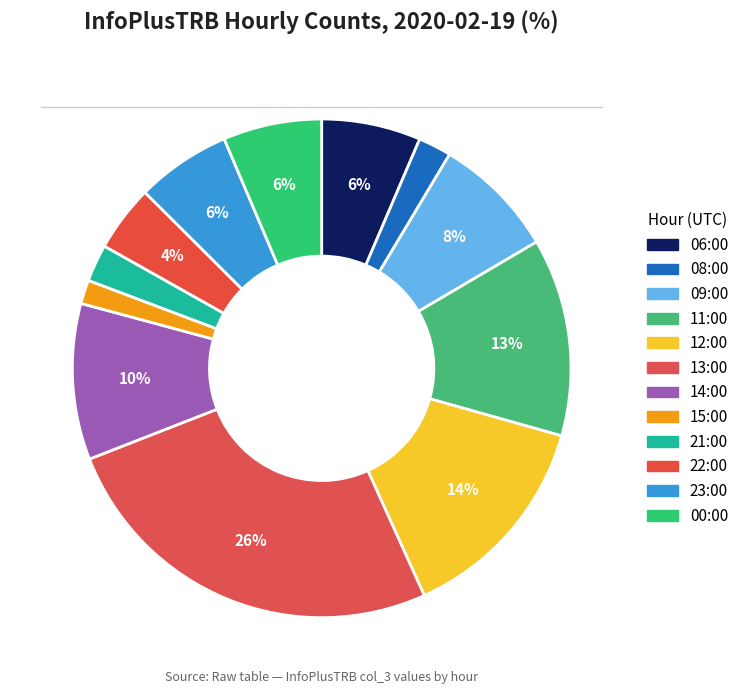

To the nearest percent, what portion does 23:00 represent?

6%